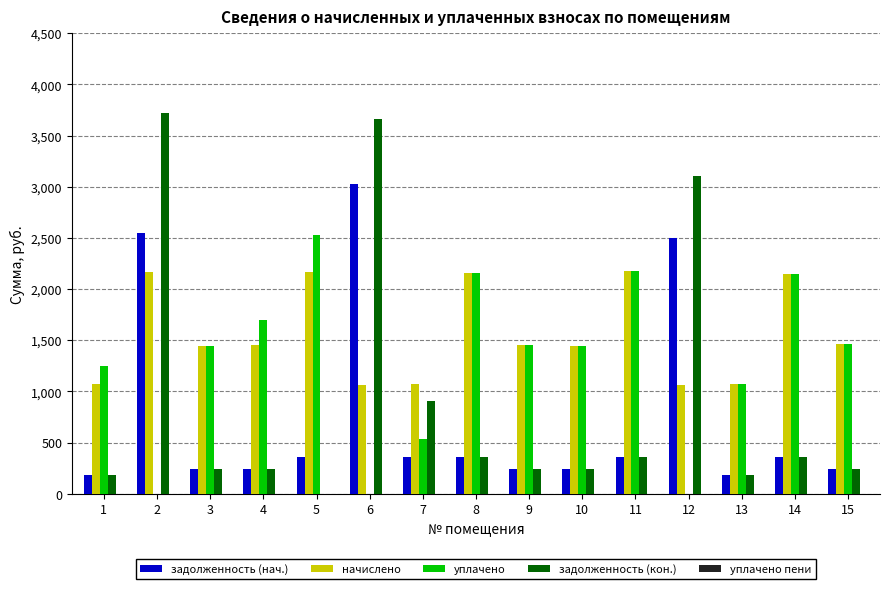

Count the number of data series in this chart.

5